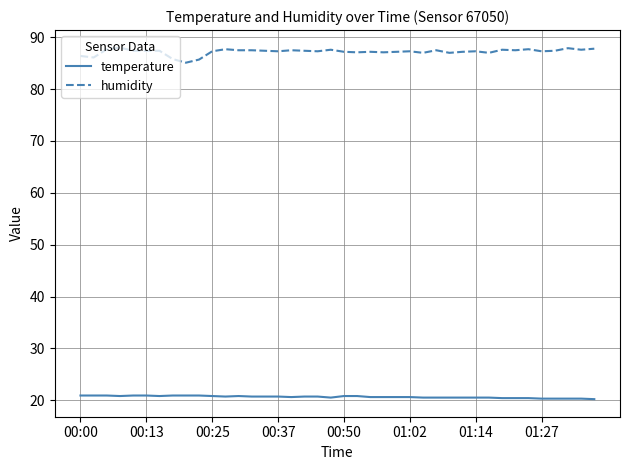

Which series has the largest range (max minus min)?

humidity